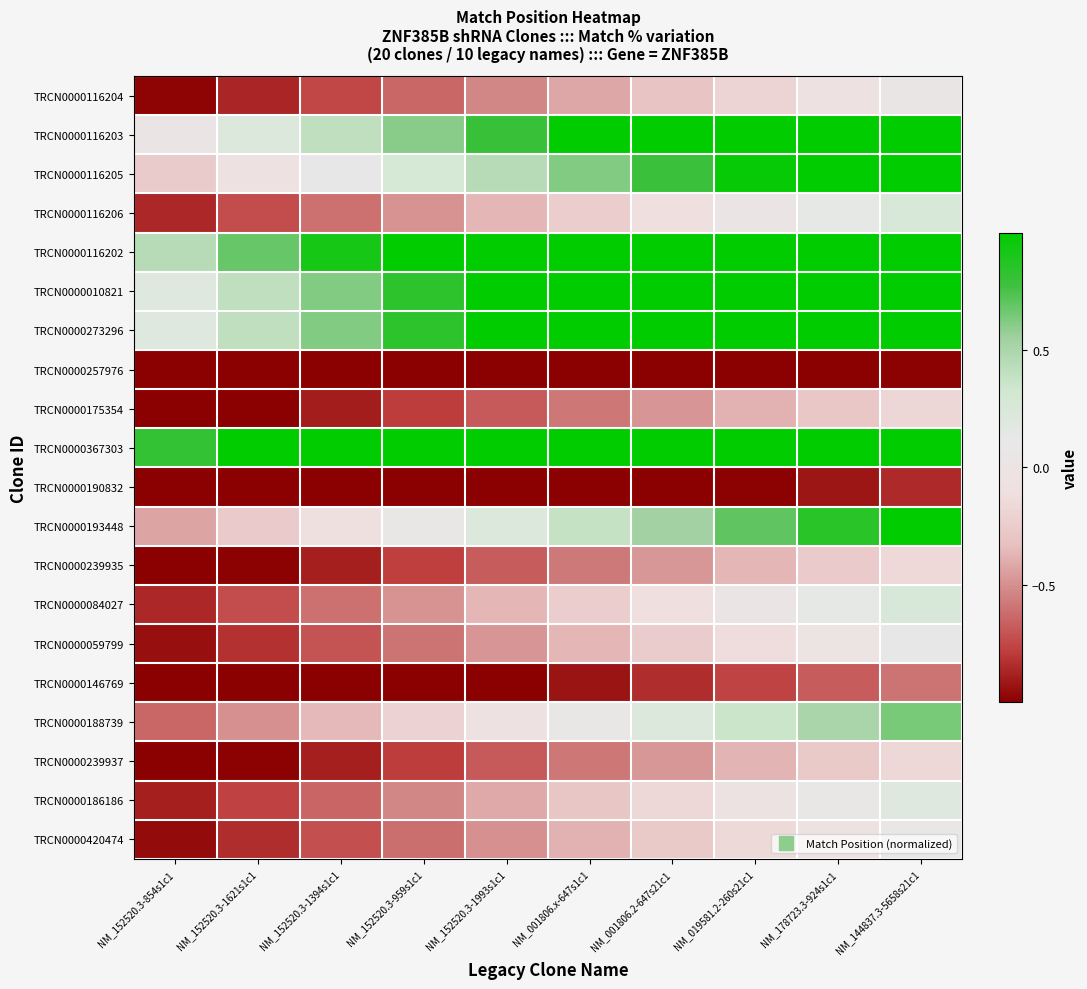

Count the number of categories in the chart.

10